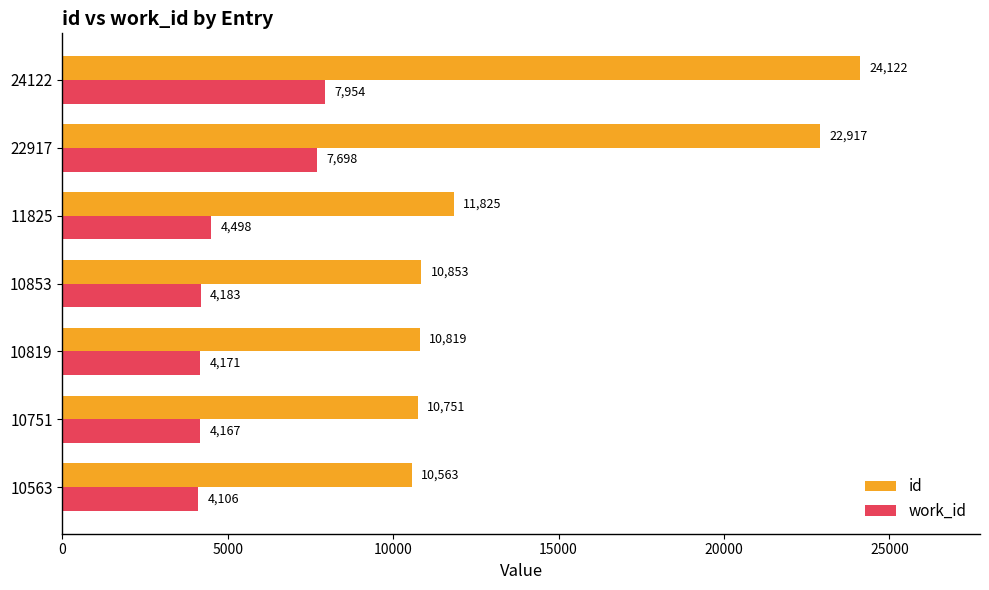

Is it true that work_id equals 7698 at 22917?

True